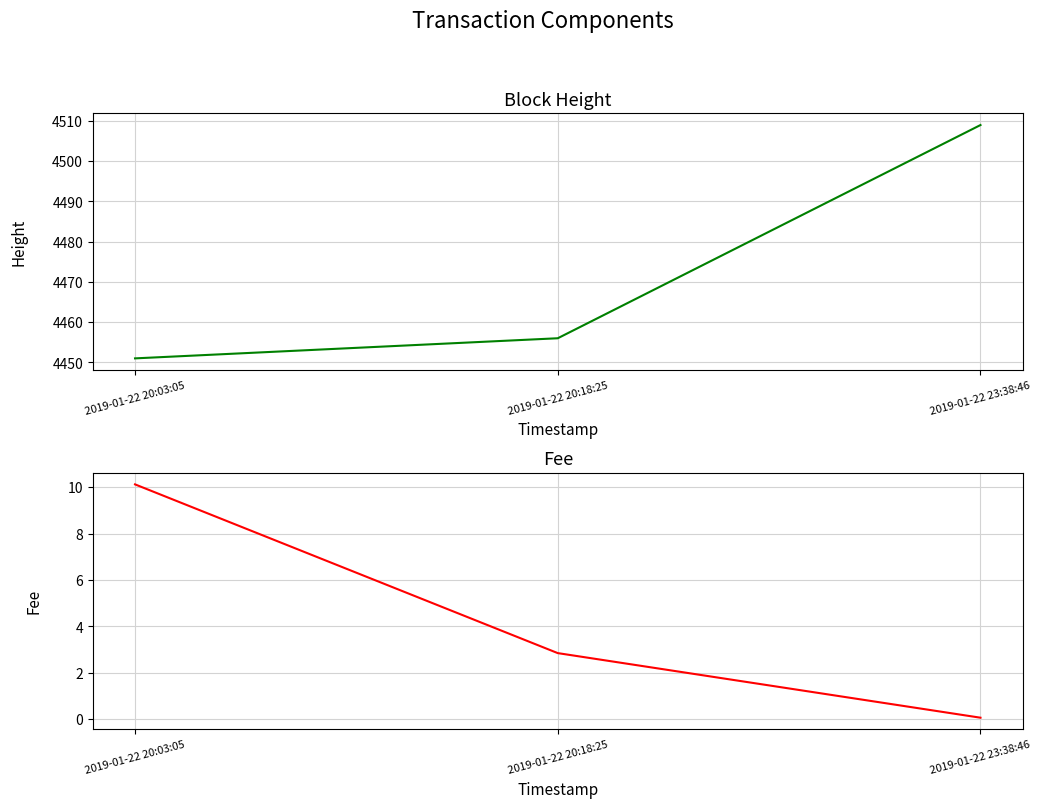

What position from the left is 2019-01-22 20:18:25?

2